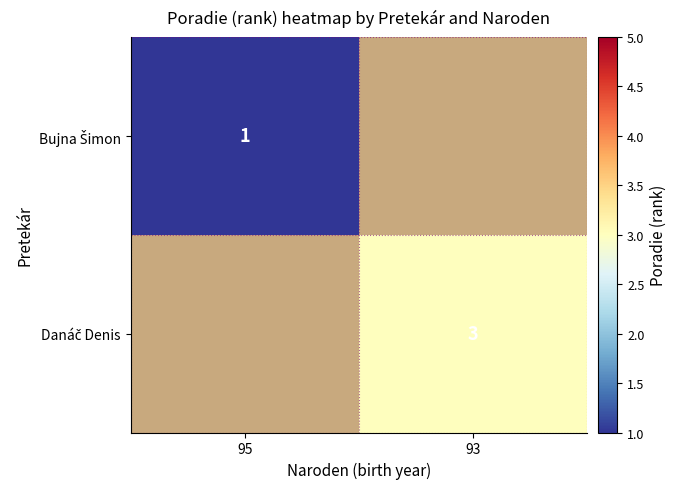

At which category does the chart reach its minimum across all series?

95